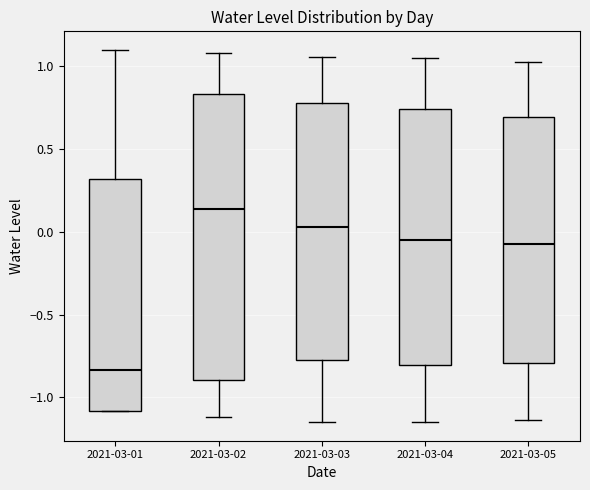

Which box is the tallest, from its lower edge to its upper edge?

2021-03-02